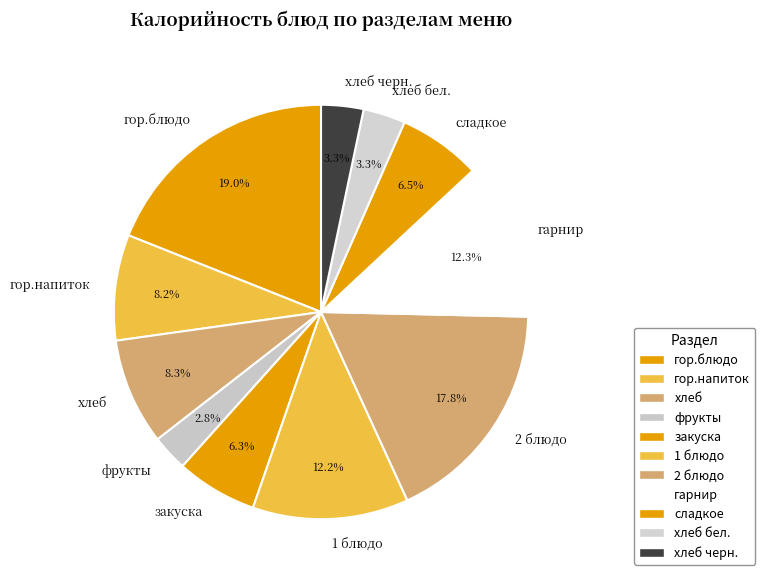

Which has a higher value, хлеб черн. or гор.блюдо?

гор.блюдо